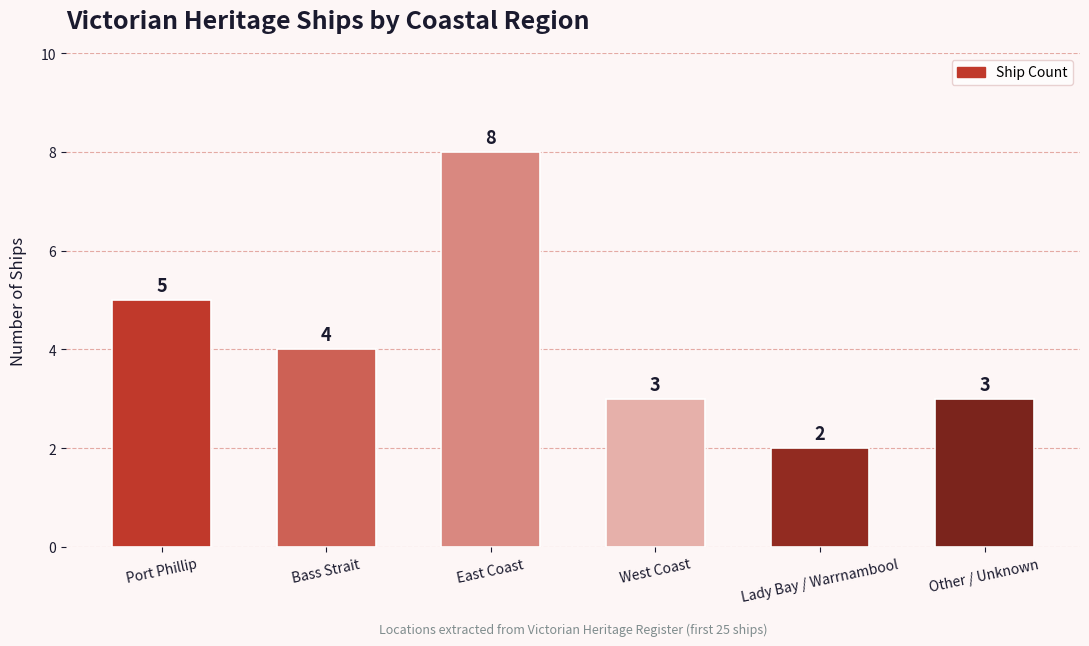

Where does the data first go above 4?

Port Phillip